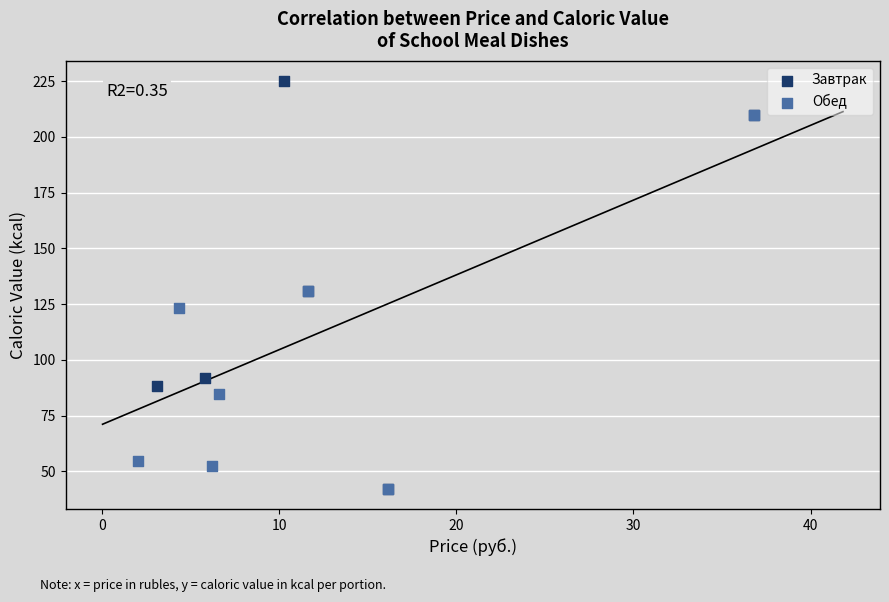

Which series reaches the maximum Y coordinate?

Завтрак